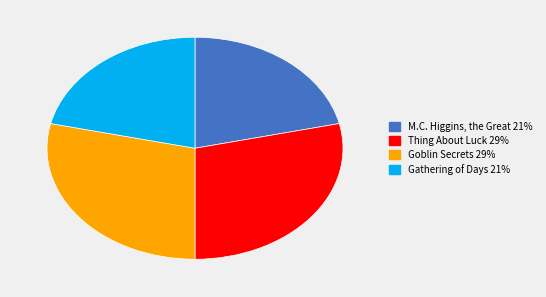

How many slices are in this pie chart?

4